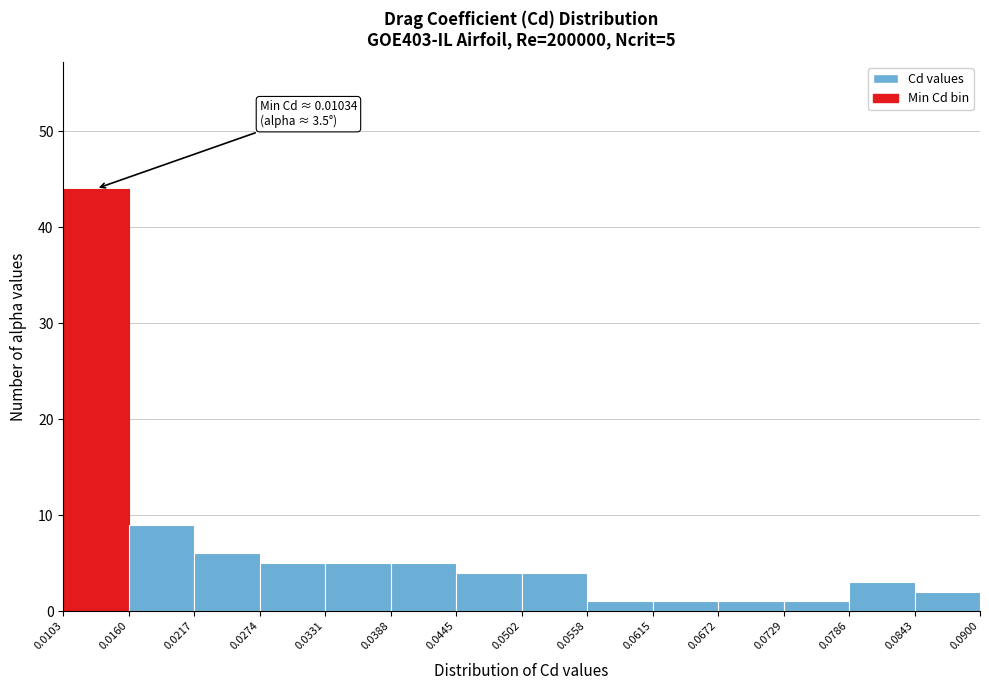

Which range on the x-axis has the tallest bar?

0.0103 to 0.0160